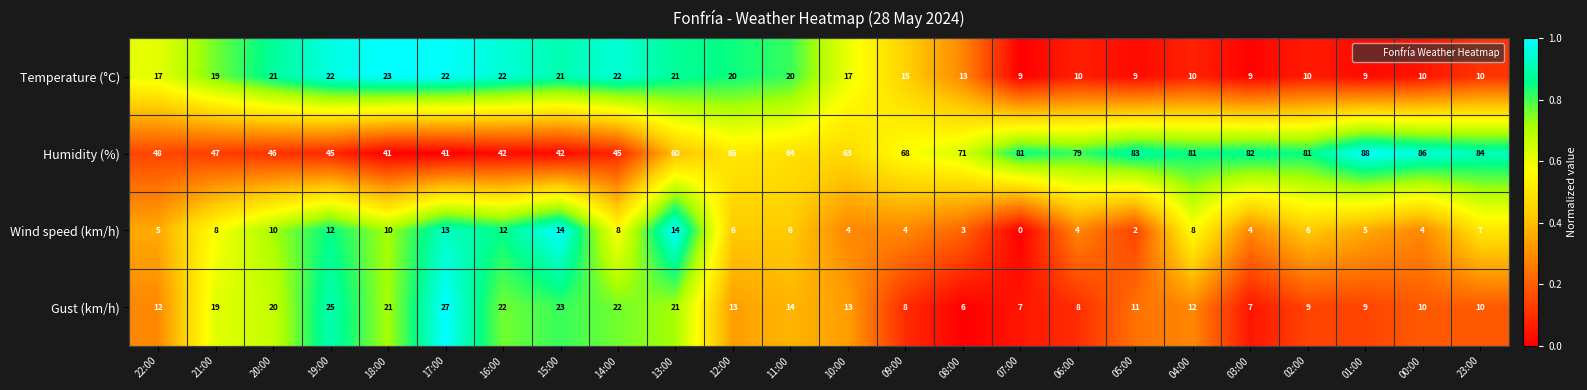

What is the difference between the maximum and minimum values in the Wind speed (km/h) series?

14